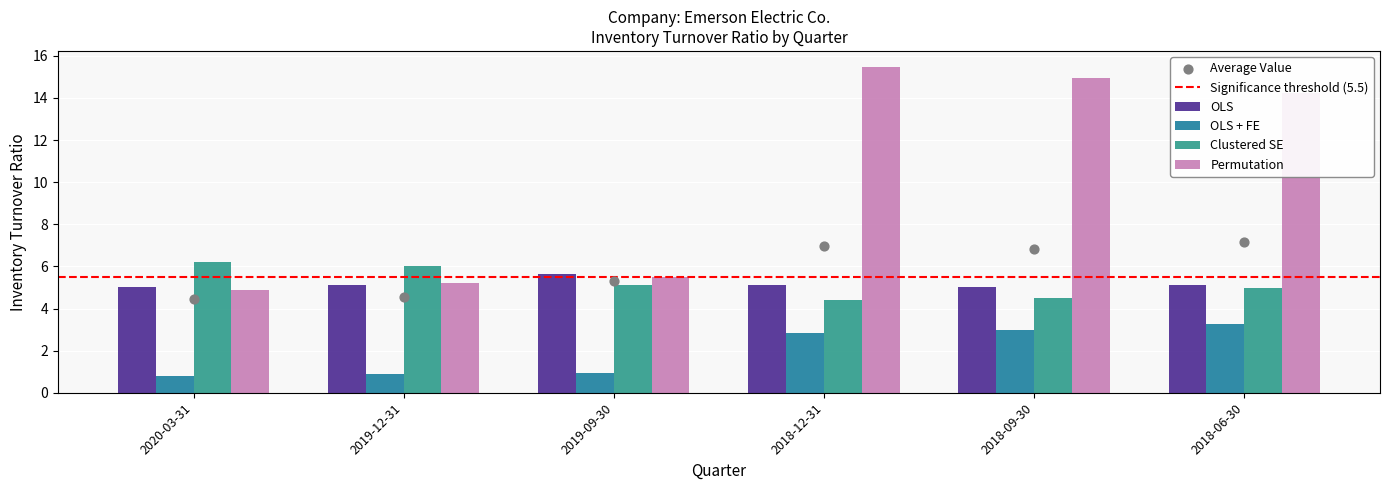

At which category is the sum across all series the highest?

2018-12-31